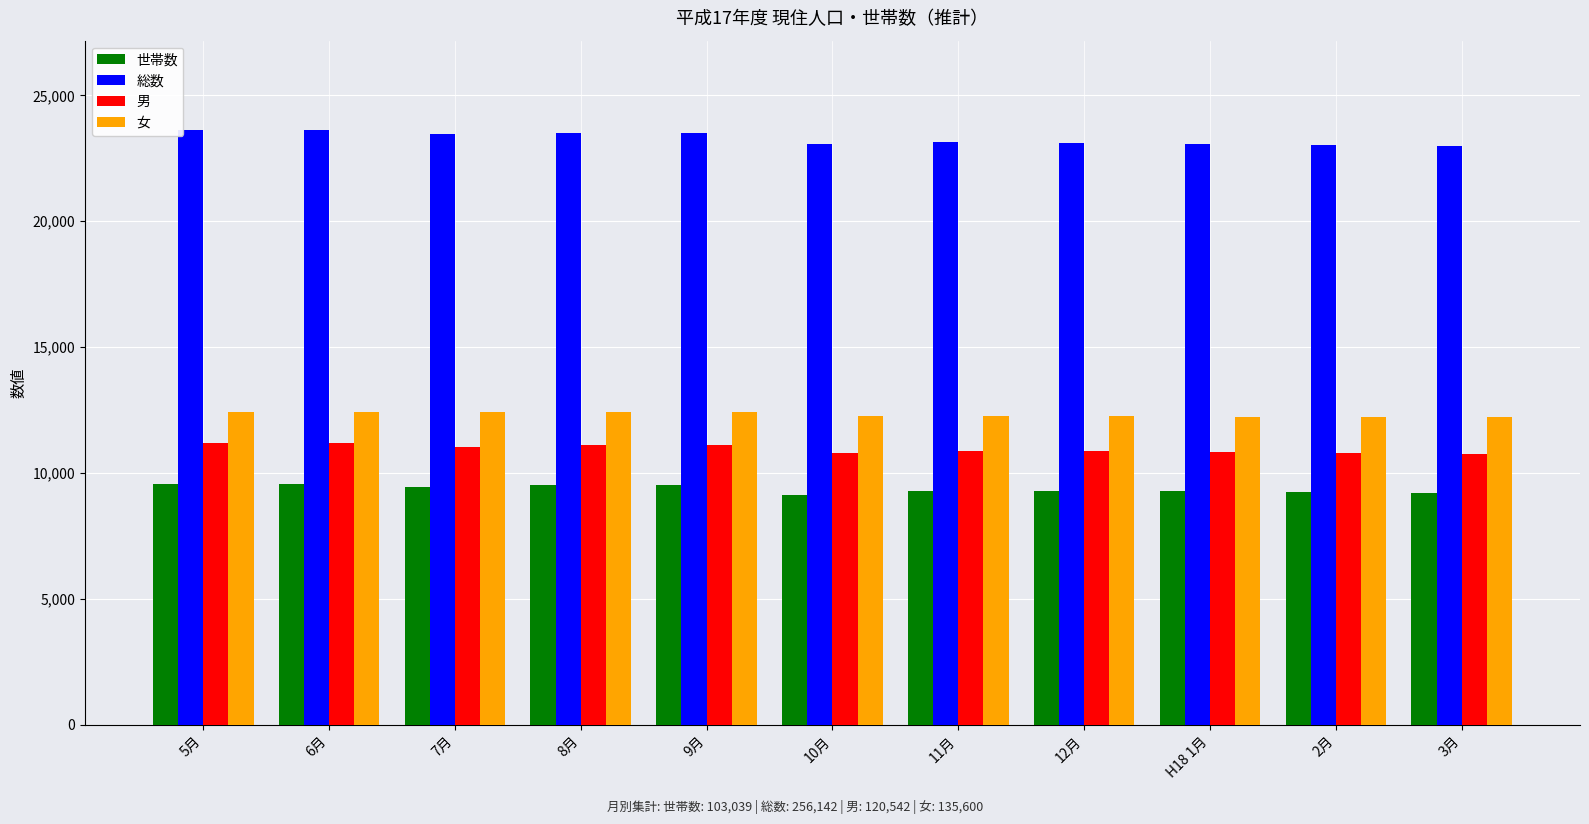

The value of 男 at 3月 is 15931. True or false?

False